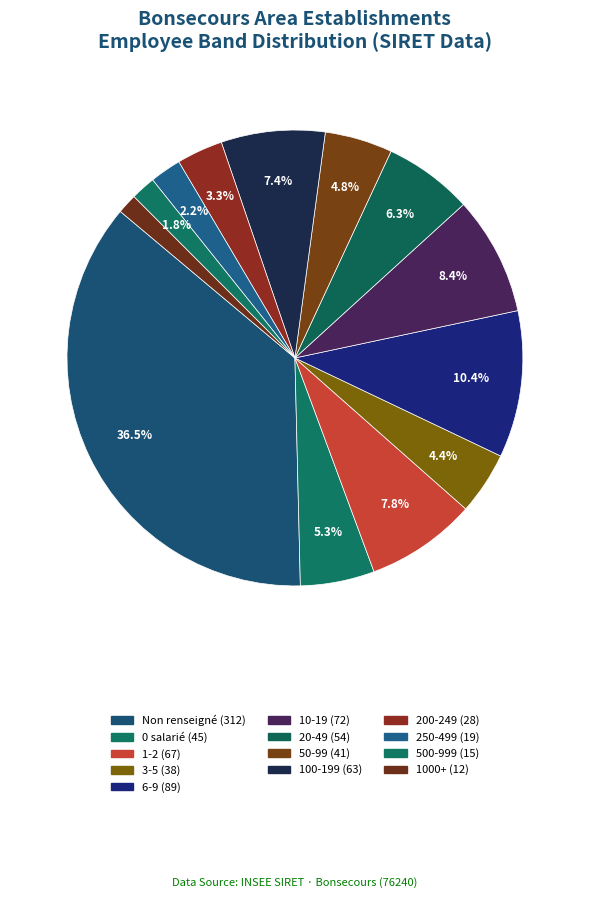

How many slices are in this pie chart?

13